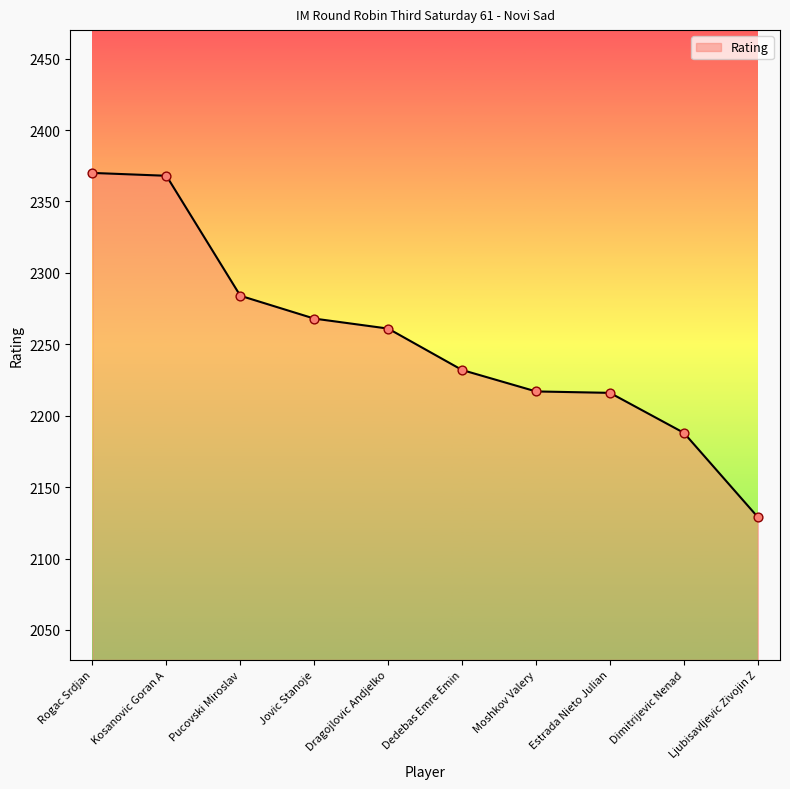

What is the ratio of the value at Dimitrijevic Nenad to the value at Pucovski Miroslav?

1.0